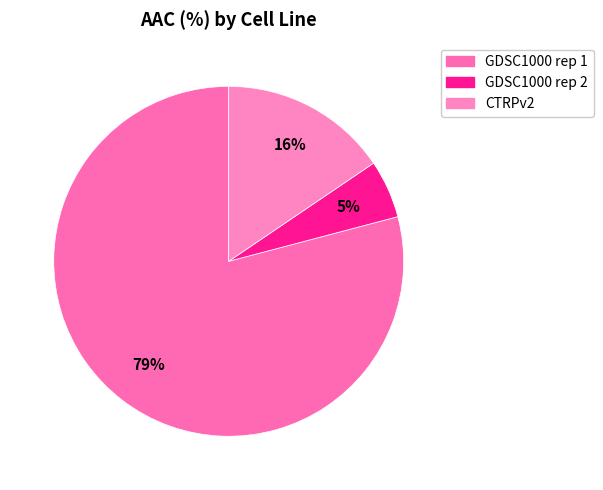

What is the ratio of the value at GDSC1000 rep 1 to the value at CTRPv2?

5.1